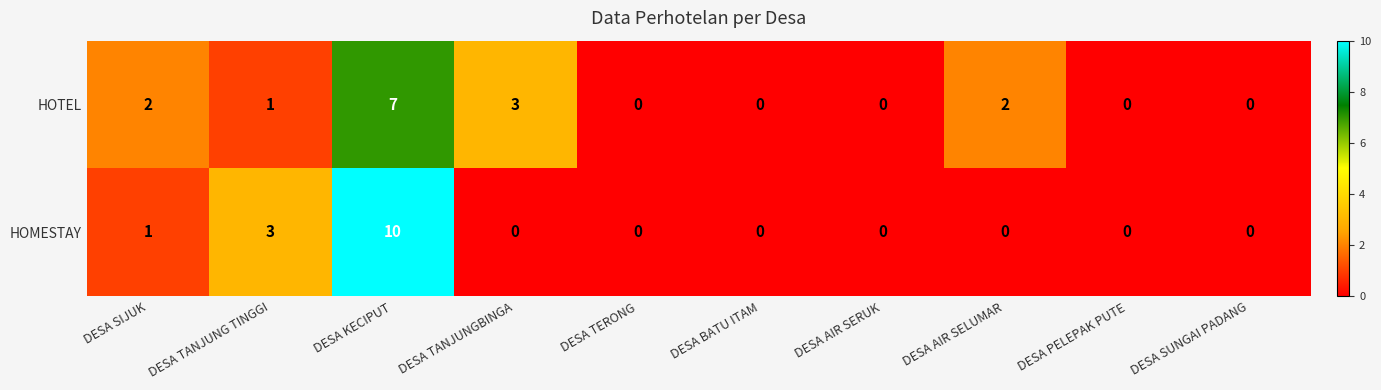

How many data points in HOMESTAY are above 0?

3